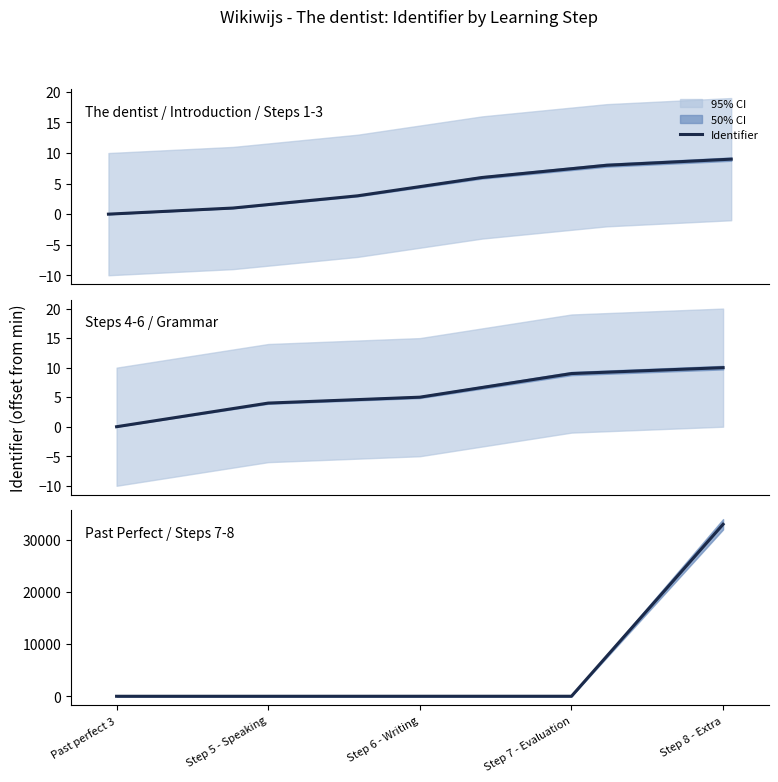

The chart shows a value of 0 at Past perfect 3. True or false?

True